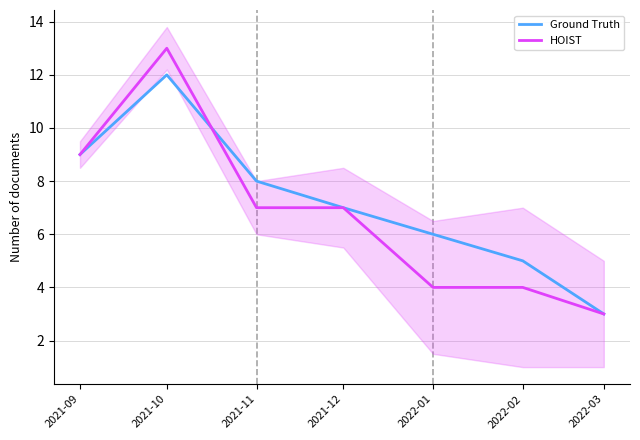

Which series ends up on top after the final intersection of Ground Truth and HOIST?

Ground Truth